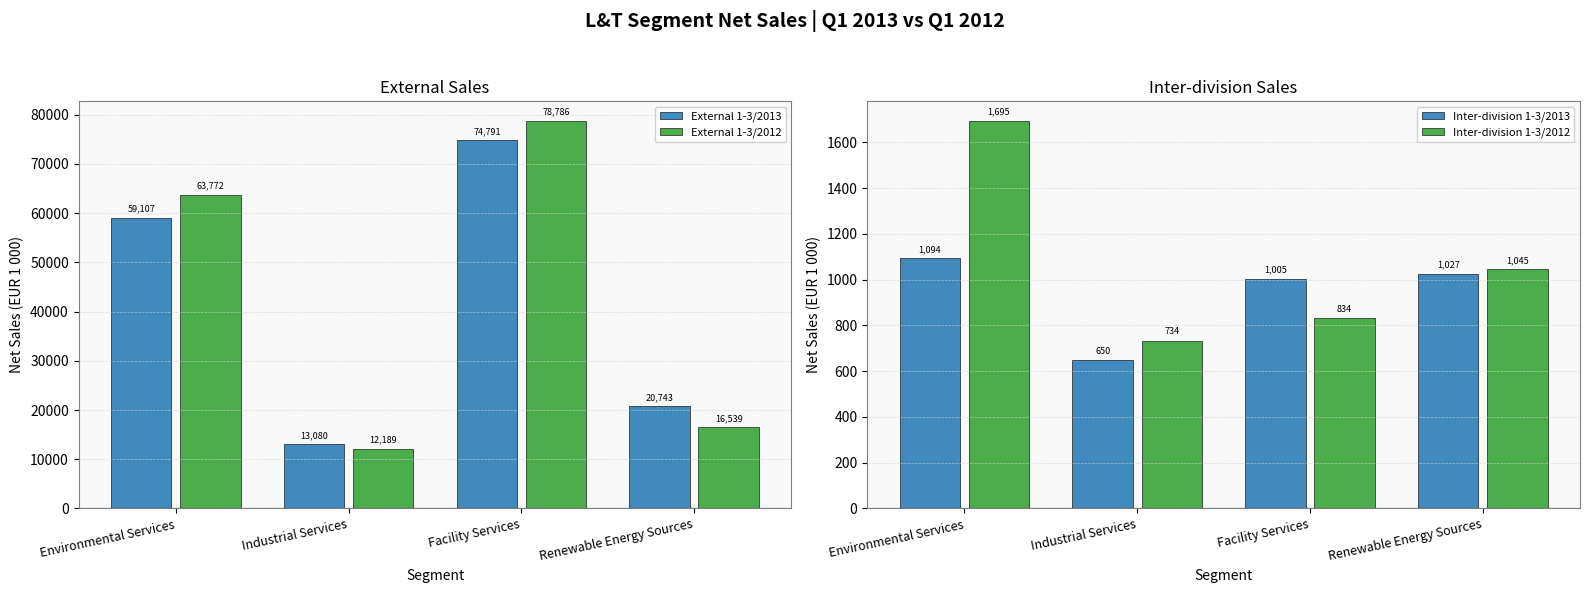

The value of Inter-division 1-3/2013 at Environmental Services is 1094. True or false?

True